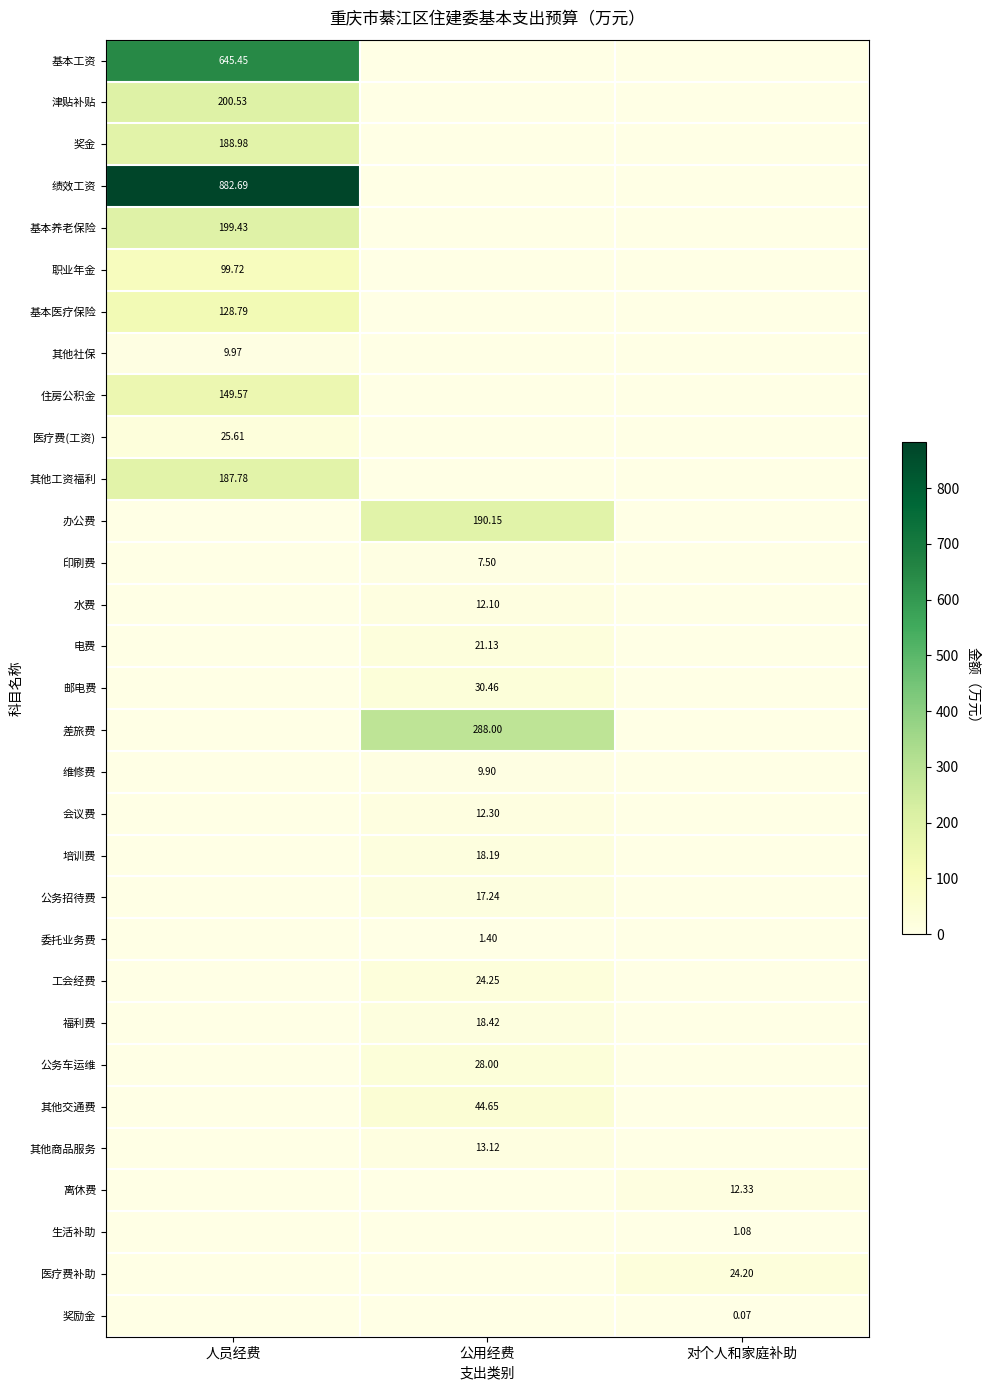

The 培训费 series shows 18.2 at 公用经费. True or false?

True